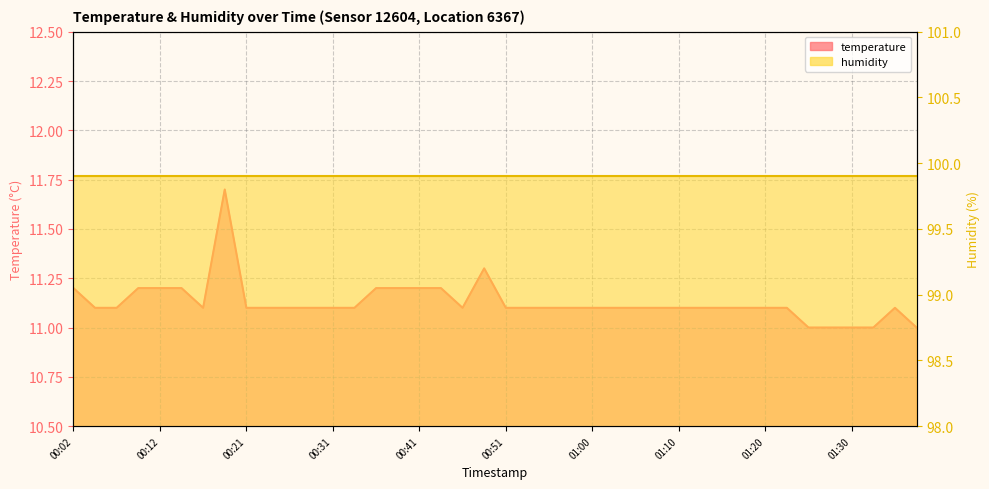

Rank the categories by value from lowest to highest.

01:25, 01:27, 01:30, 01:32, 01:37, 00:04, 00:07, 00:16, 00:21, 00:24, 00:26, 00:29, 00:31, 00:34, 00:46, 00:51, 00:53, 00:55, 00:58, 01:00, 01:03, 01:05, 01:08, 01:10, 01:12, 01:15, 01:17, 01:20, 01:22, 01:34, 00:02, 00:09, 00:12, 00:14, 00:36, 00:38, 00:41, 00:43, 00:48, 00:19